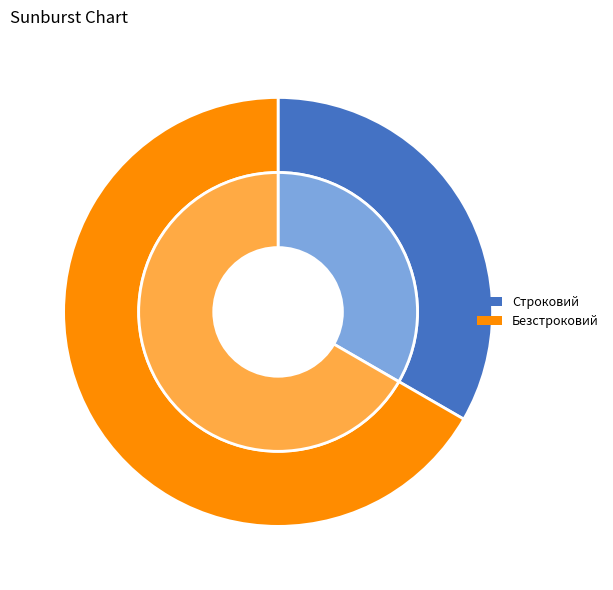

How much of the chart is everything except Строковий?

66.7%